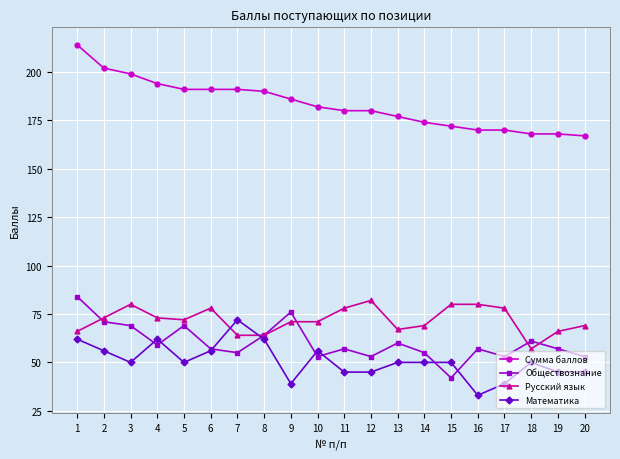

Reading left to right, extract all data points from this chart.

Сумма баллов: 1=214	2=202	3=199	4=194	5=191	6=191	7=191	8=190	9=186	10=182	11=180	12=180	13=177	14=174	15=172	16=170	17=170	18=168	19=168	20=167
Обществознание: 1=84	2=71	3=69	4=59	5=69	6=57	7=55	8=64	9=76	10=53	11=57	12=53	13=60	14=55	15=42	16=57	17=53	18=61	19=57	20=53
Русский язык: 1=66	2=73	3=80	4=73	5=72	6=78	7=64	8=64	9=71	10=71	11=78	12=82	13=67	14=69	15=80	16=80	17=78	18=57	19=66	20=69
Математика: 1=62	2=56	3=50	4=62	5=50	6=56	7=72	8=62	9=39	10=56	11=45	12=45	13=50	14=50	15=50	16=33	17=39	18=50	19=45	20=45